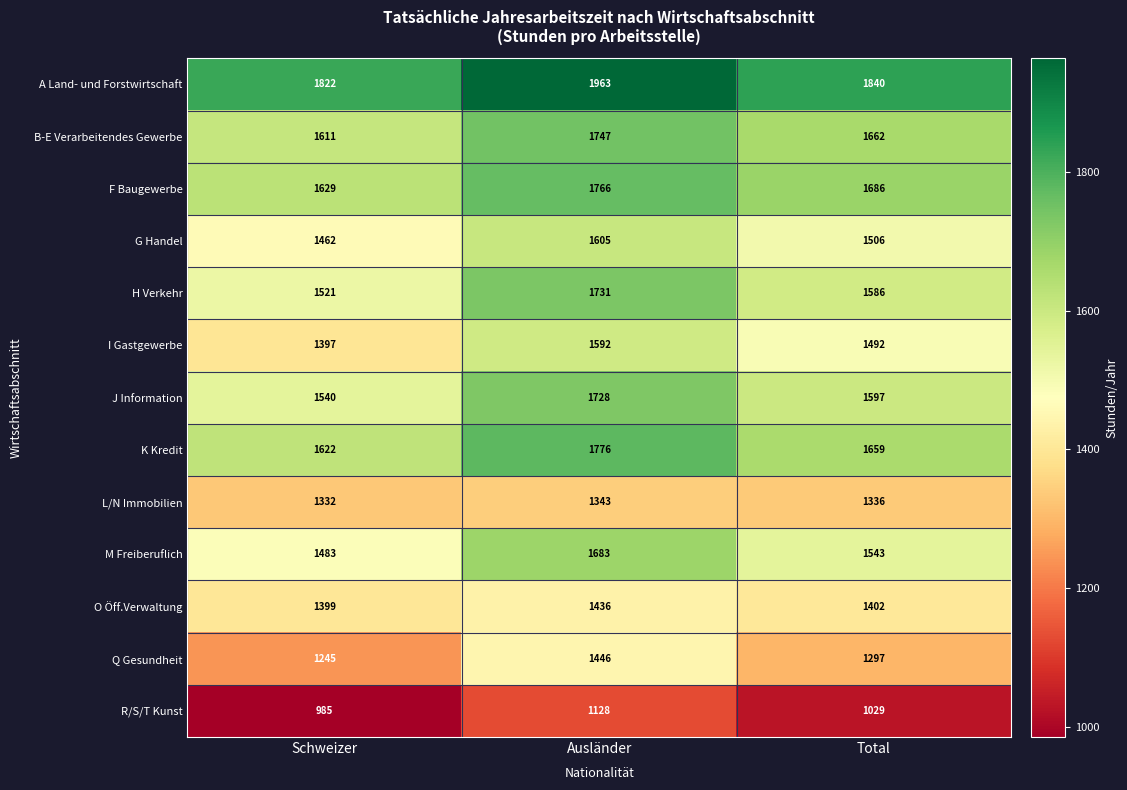

Count the number of categories in the chart.

3